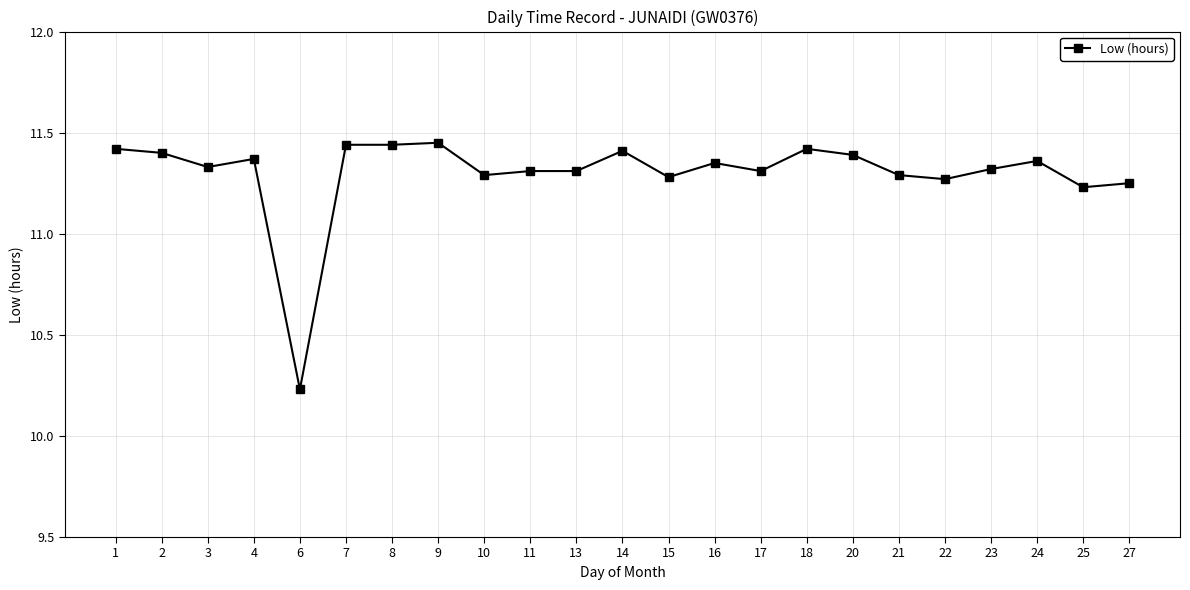

Count the values in the range 11 to 12.

22